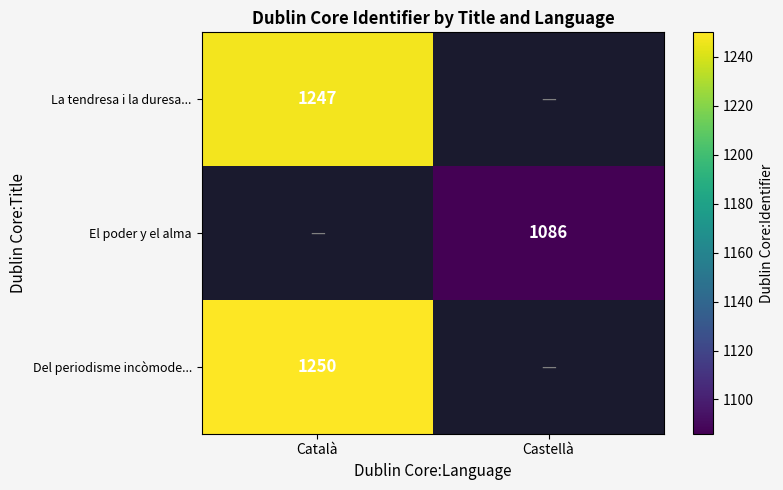

What is the spread (max minus min) of values at Català?

3.0